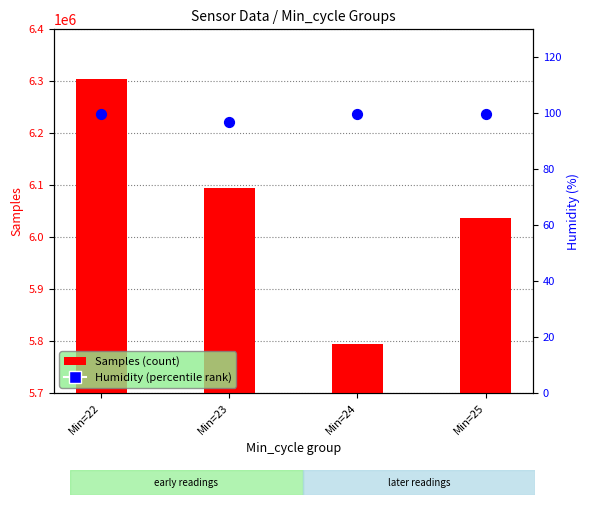

Which series contains the highest Y value?

Samples (count)